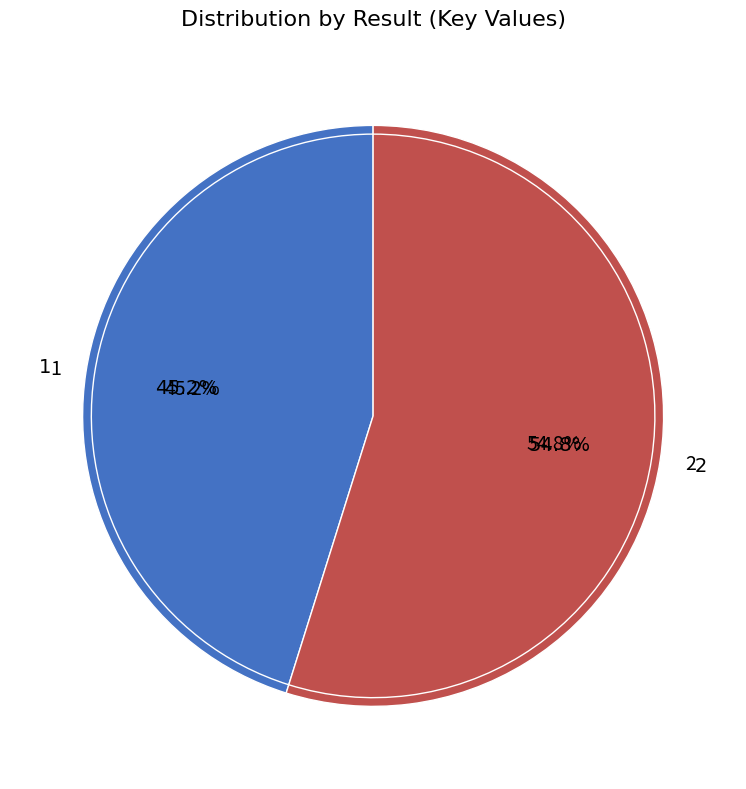

How many slices are in this pie chart?

2